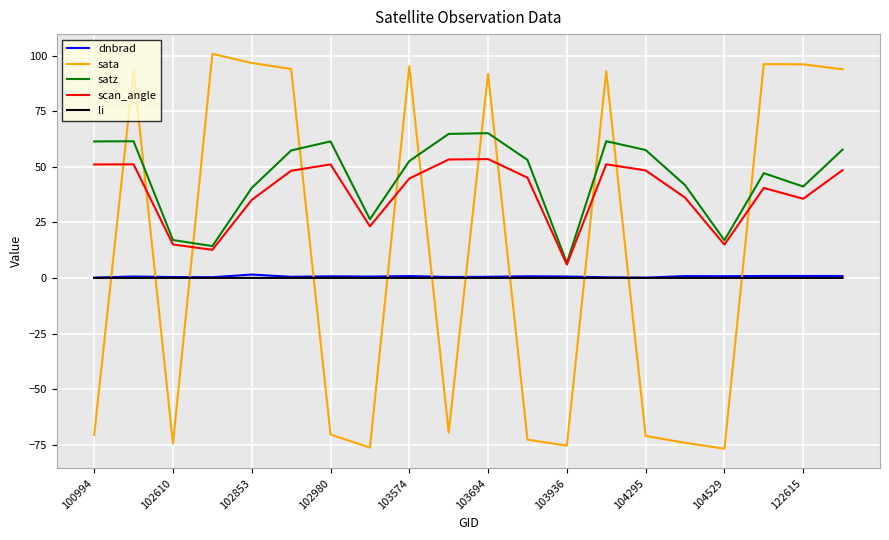

What are all the series names shown in the legend?

dnbrad, sata, satz, scan_angle, li